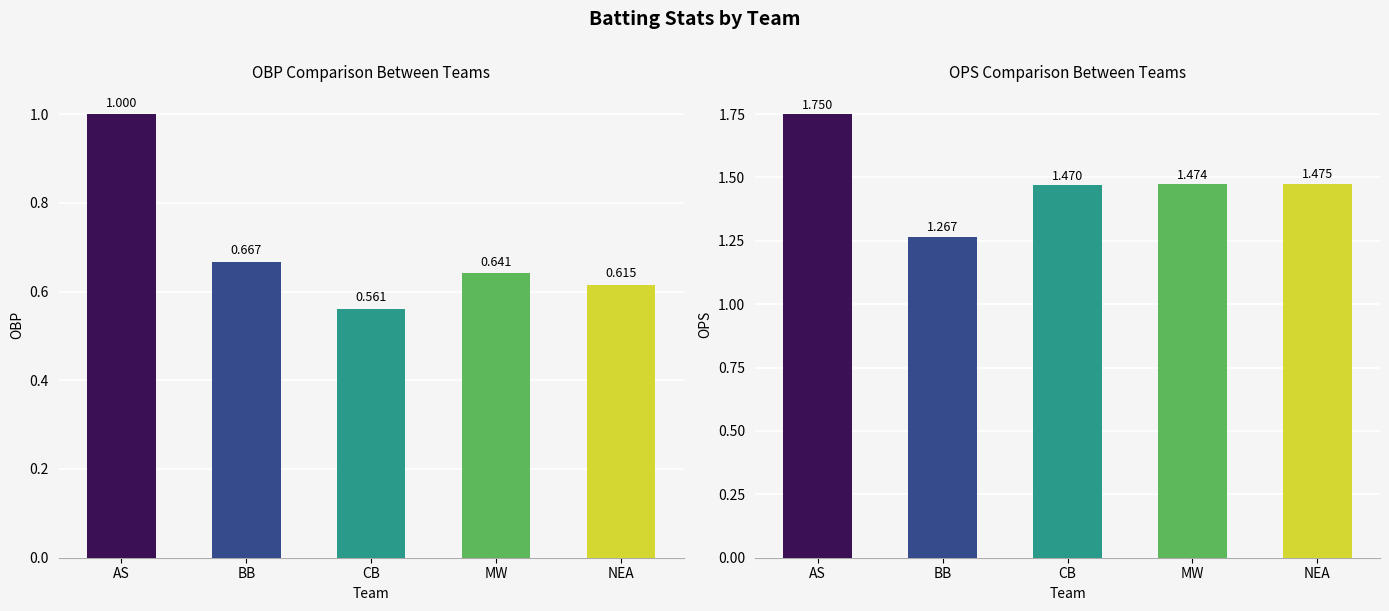

Which category has the highest value across all series?

AS